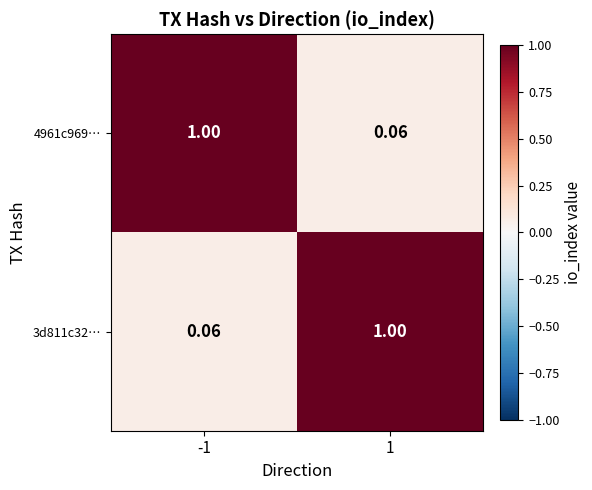

What is the spread (max minus min) of values at 1?

0.9